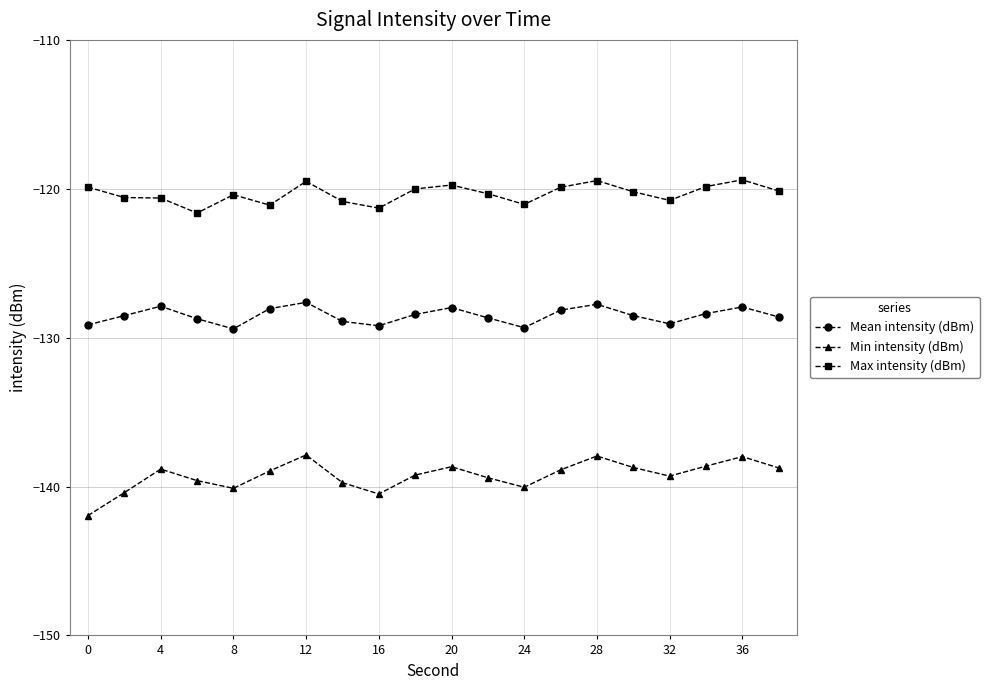

What is the maximum value for Min intensity (dBm)?

-137.9